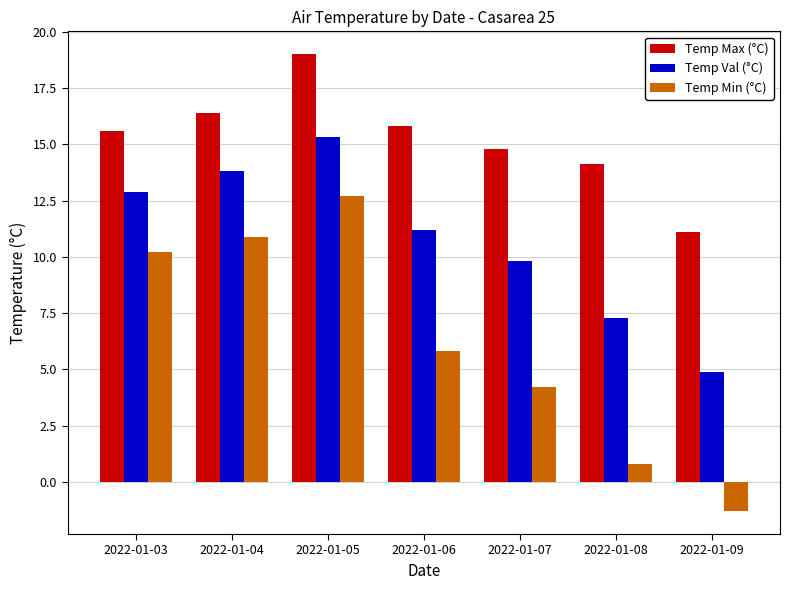

What are all the series names shown in the legend?

Temp Max (°C), Temp Val (°C), Temp Min (°C)